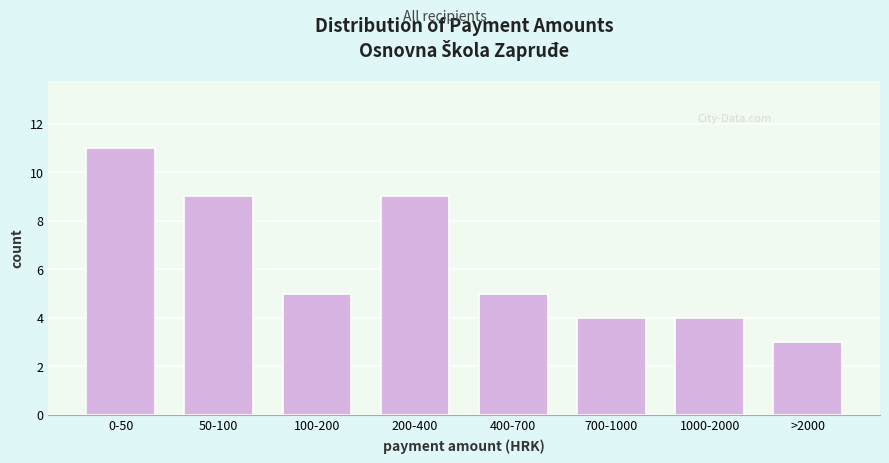

Reading left to right, extract all data points from this chart.

11	9	5	9	5	4	4	3